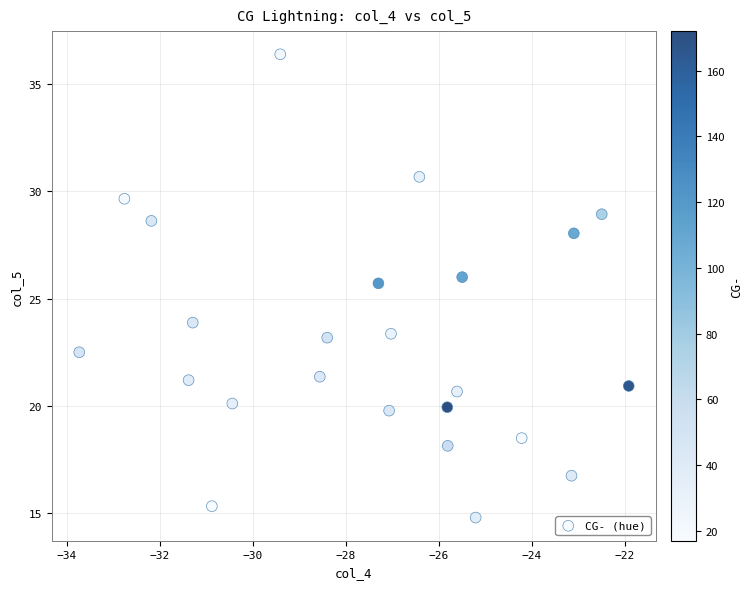

What Y value in the scatter plot is closest to 25?

25.7